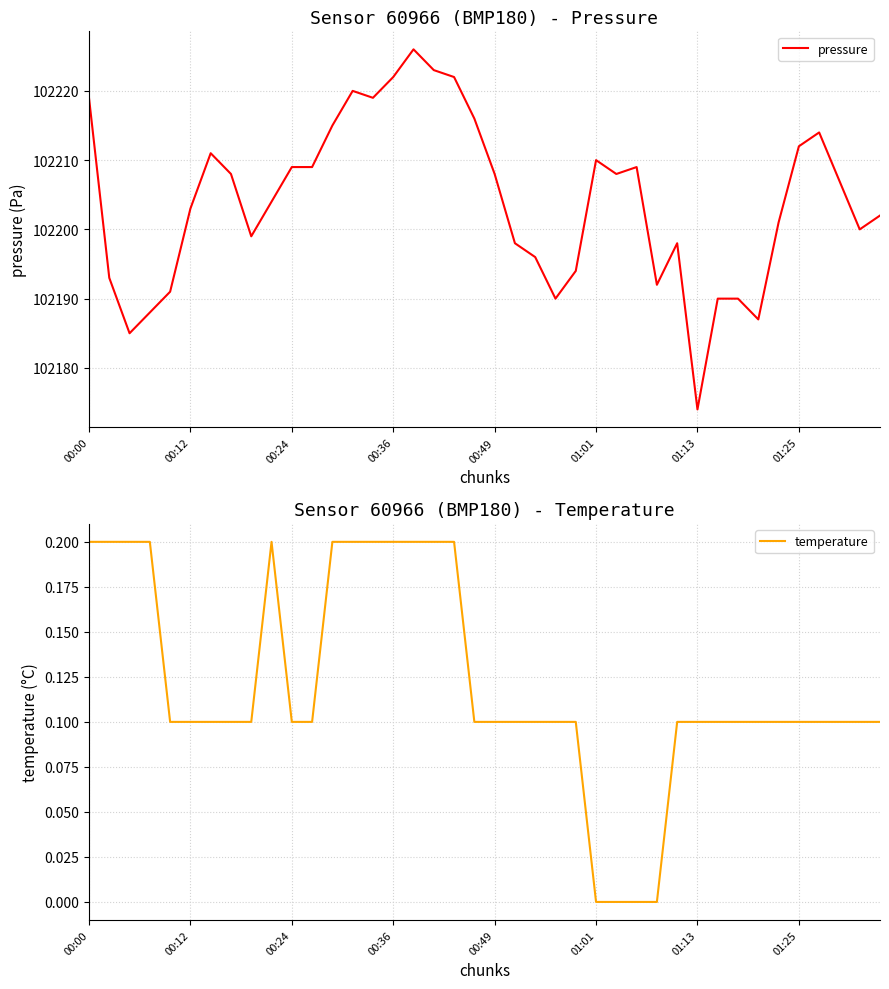

What is the value of the temperature point at the 10th from the left?

0.2